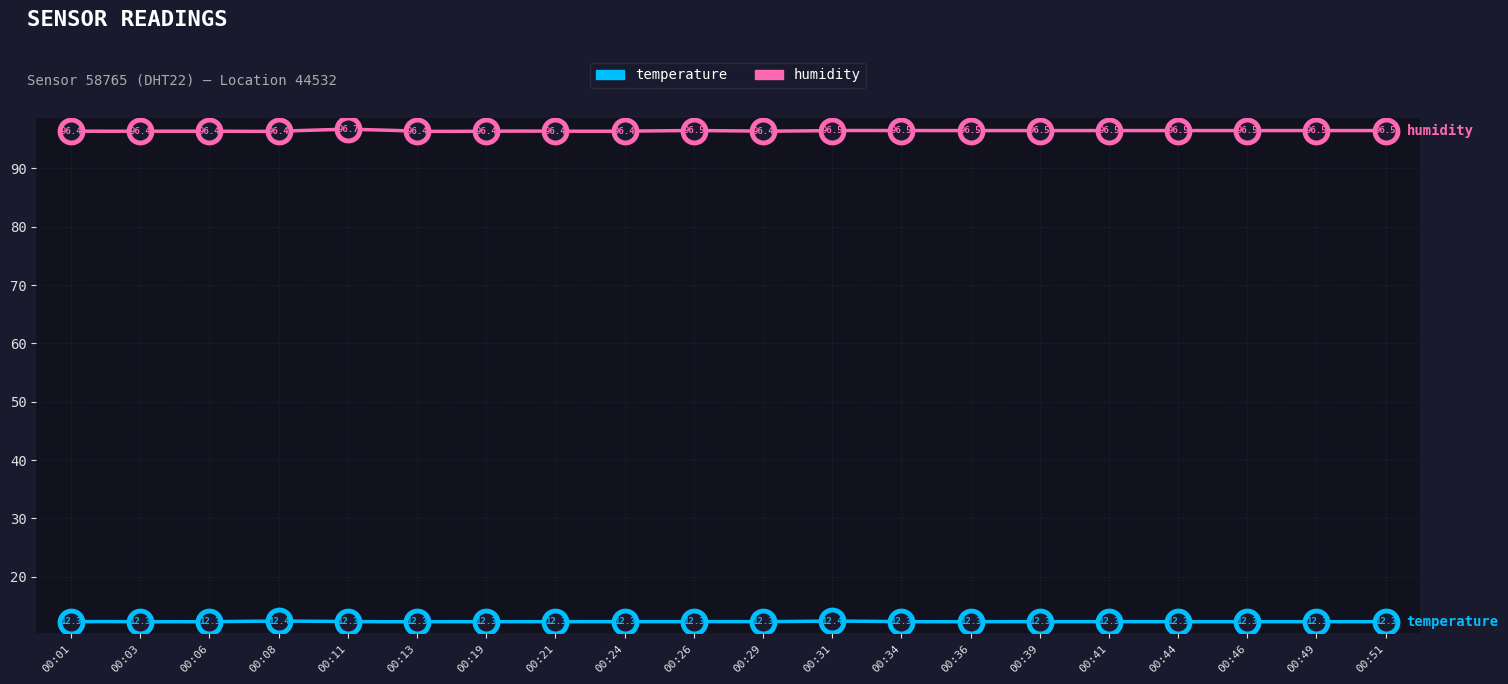

Which series has the widest spread of values?

humidity